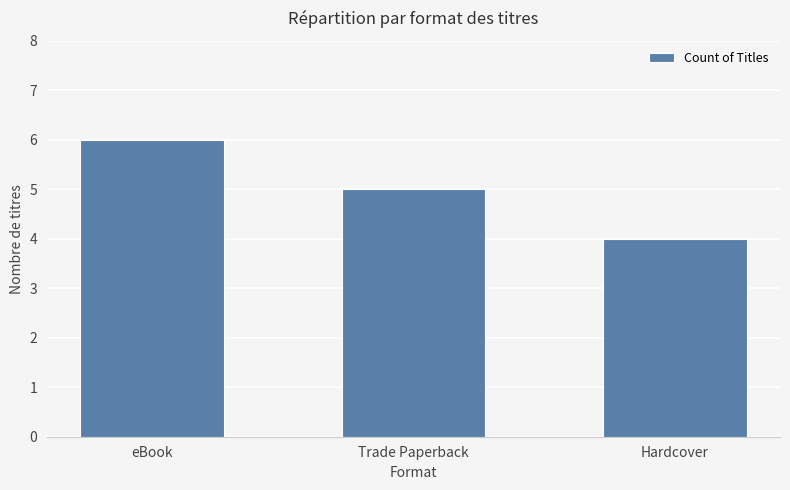

How many series are shown in this chart?

1